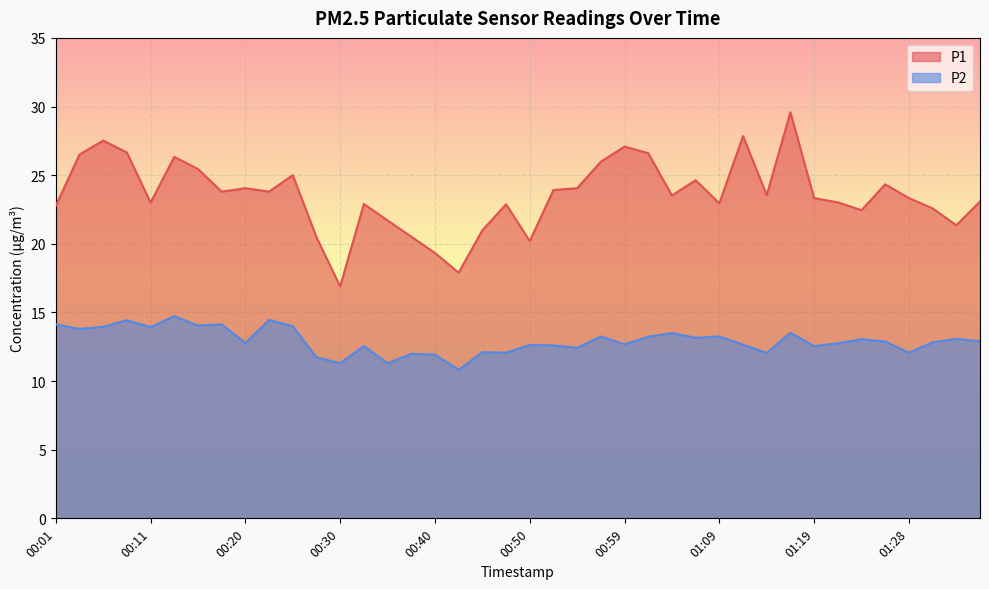

True or false: P1 and P2 cross at least once.

False